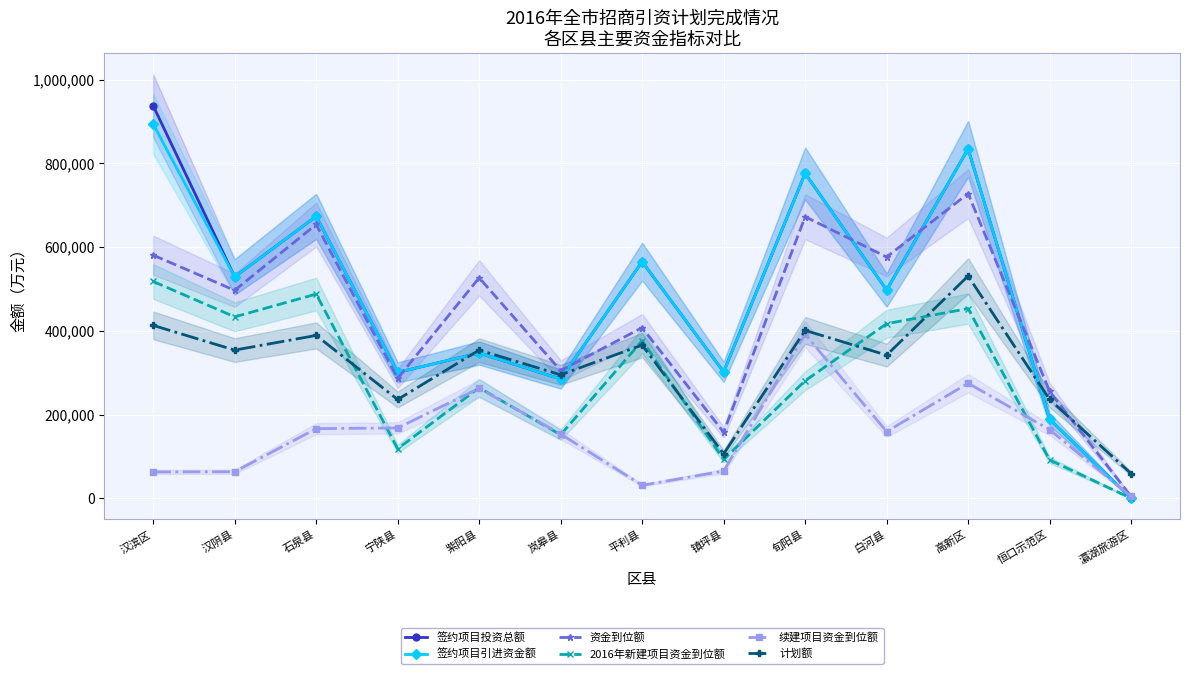

Is this an area chart (filled region under the line)?

No